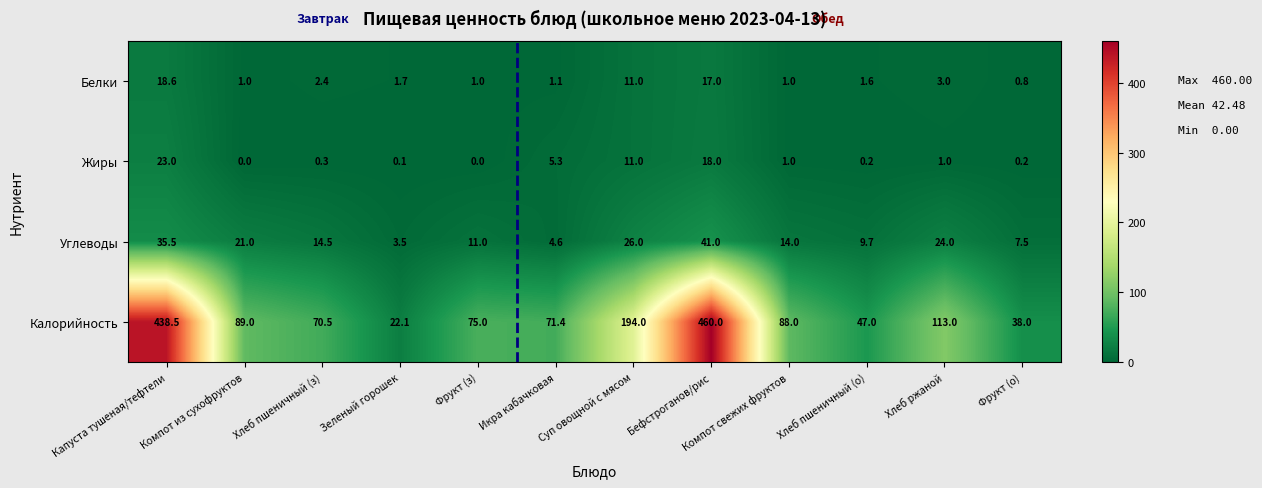

At which label does Жиры reach its peak?

Капуста тушеная/тефтели